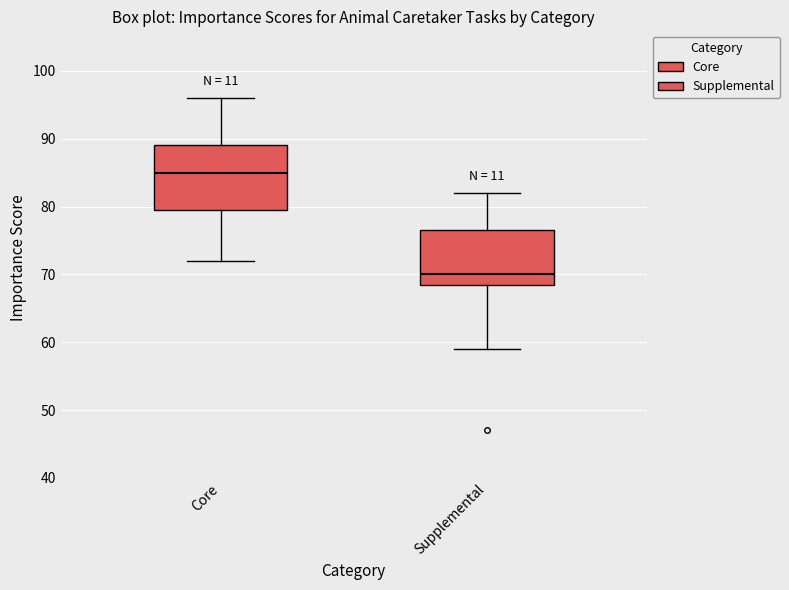

Where does the upper whisker of the box for Supplemental end on the y-axis? The values are not printed on the chart, so give them approximately, as read against the axis.

82